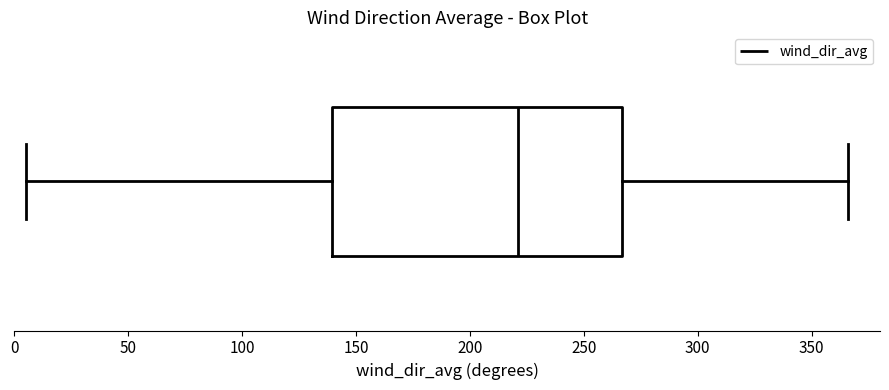

Read this box plot against the x-axis: the position of the median line, the range covered by the box, and the ends of both whiskers. The values are not printed on the chart, so give them approximately, as read against the axis.

median 220, box 140 to 265, whiskers 5 to 365